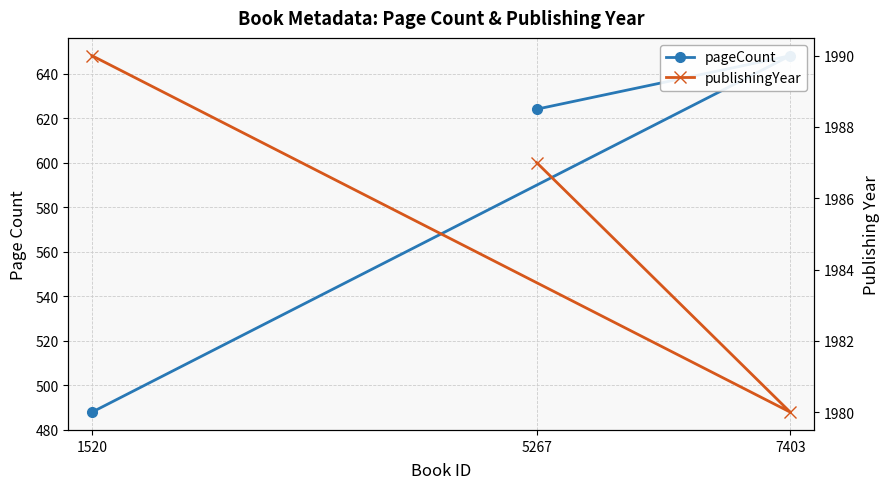

What is the sum of all publishingYear values?

5957